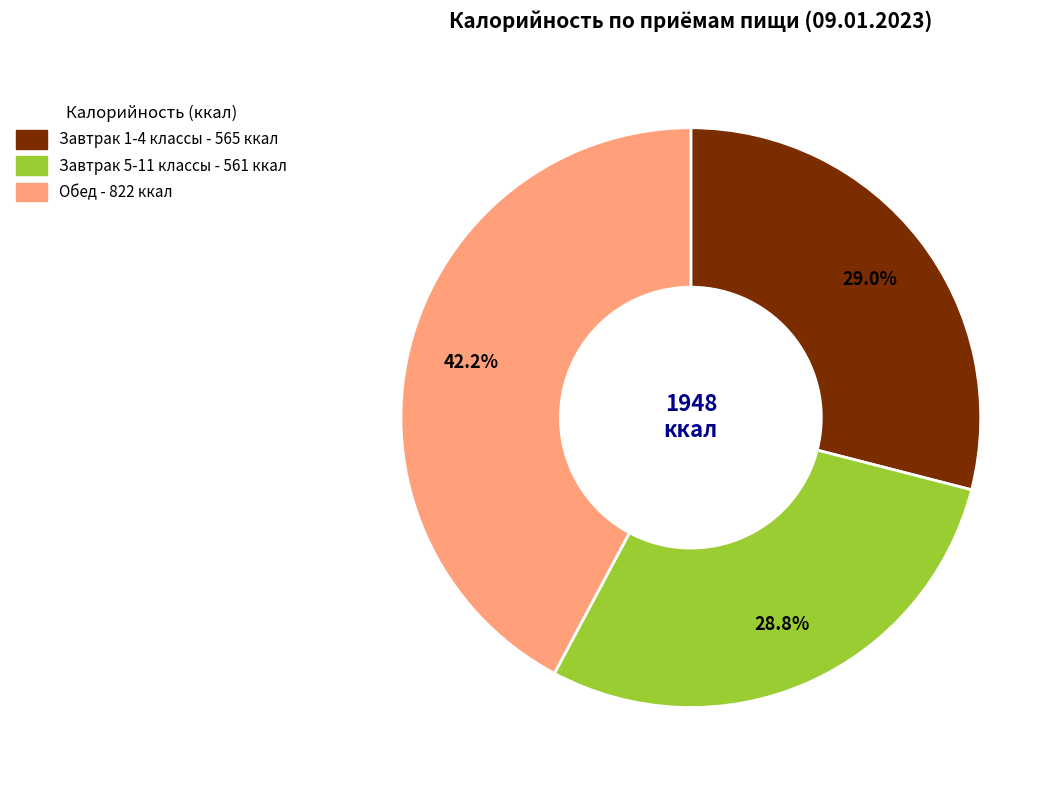

Which category has the biggest portion of the pie?

Обед